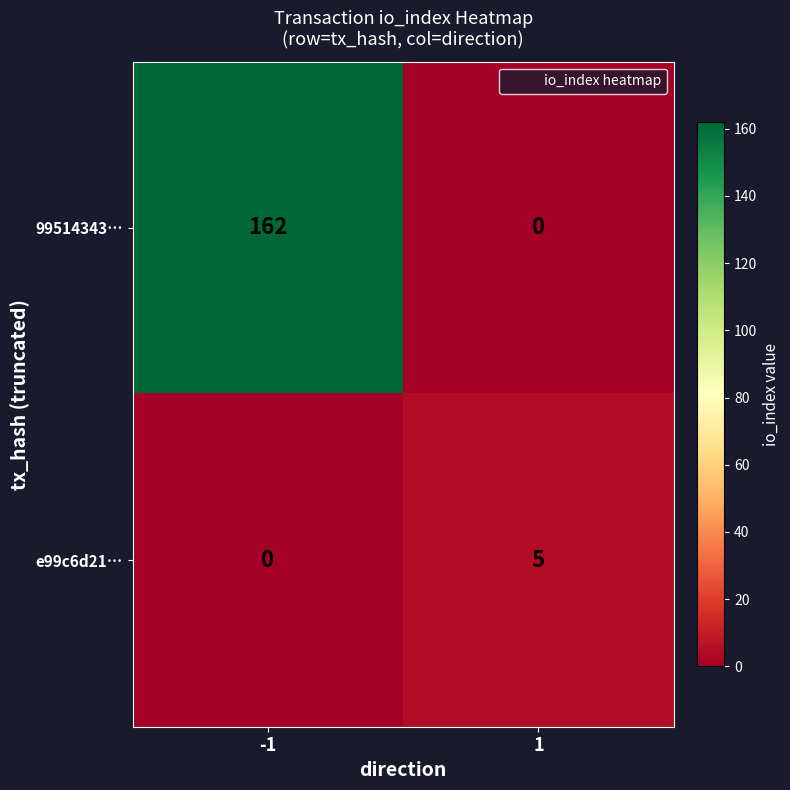

Read the e99c6d21… value at 1.

5